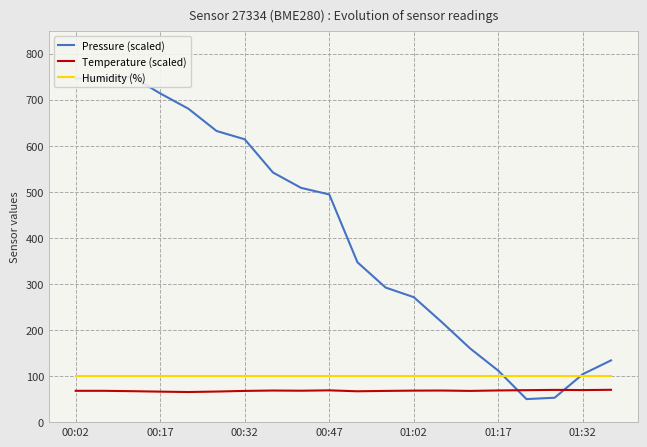

Is it true that Humidity (%) equals 135.4 at 01:17?

False